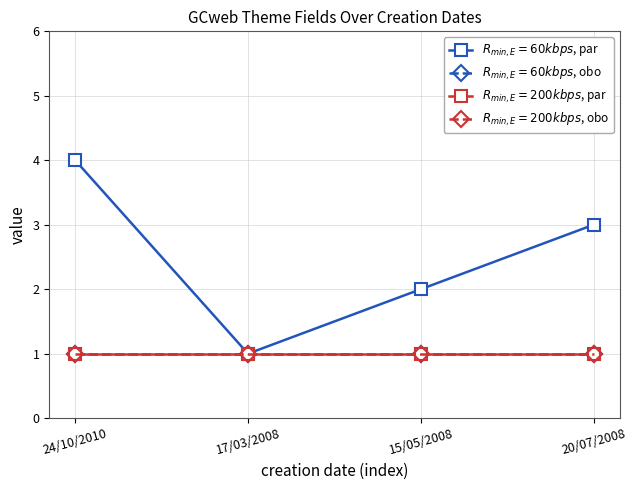

Reading left to right, what are all the values shown in this chart?

$R_{min,E}=60kbps$, par: 4	1	2	3
$R_{min,E}=60kbps$, obo: 1	1	1	1
$R_{min,E}=200kbps$, par: 1	1	1	1
$R_{min,E}=200kbps$, obo: 1	1	1	1